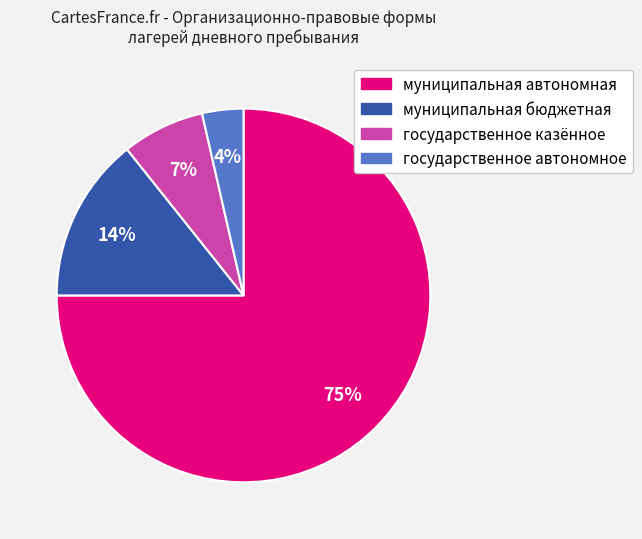

Which slice represents more than half of the pie?

муниципальная автономная